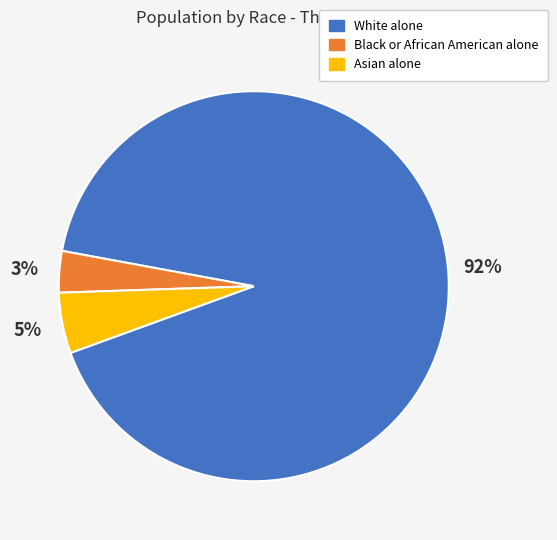

To the nearest percent, what portion does White alone represent?

92%